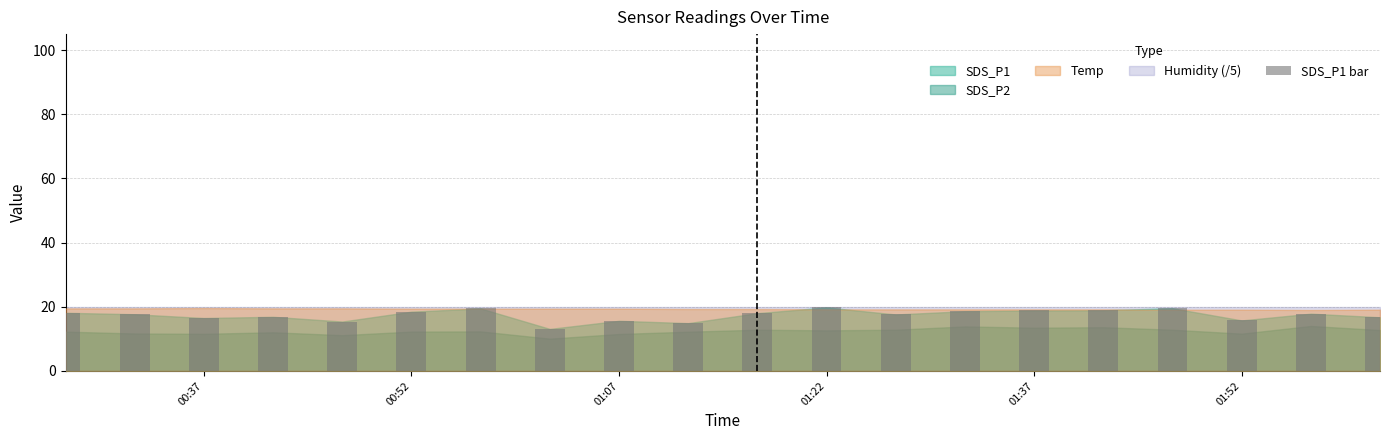

What is the value of the 2nd bar from the left?

17.7